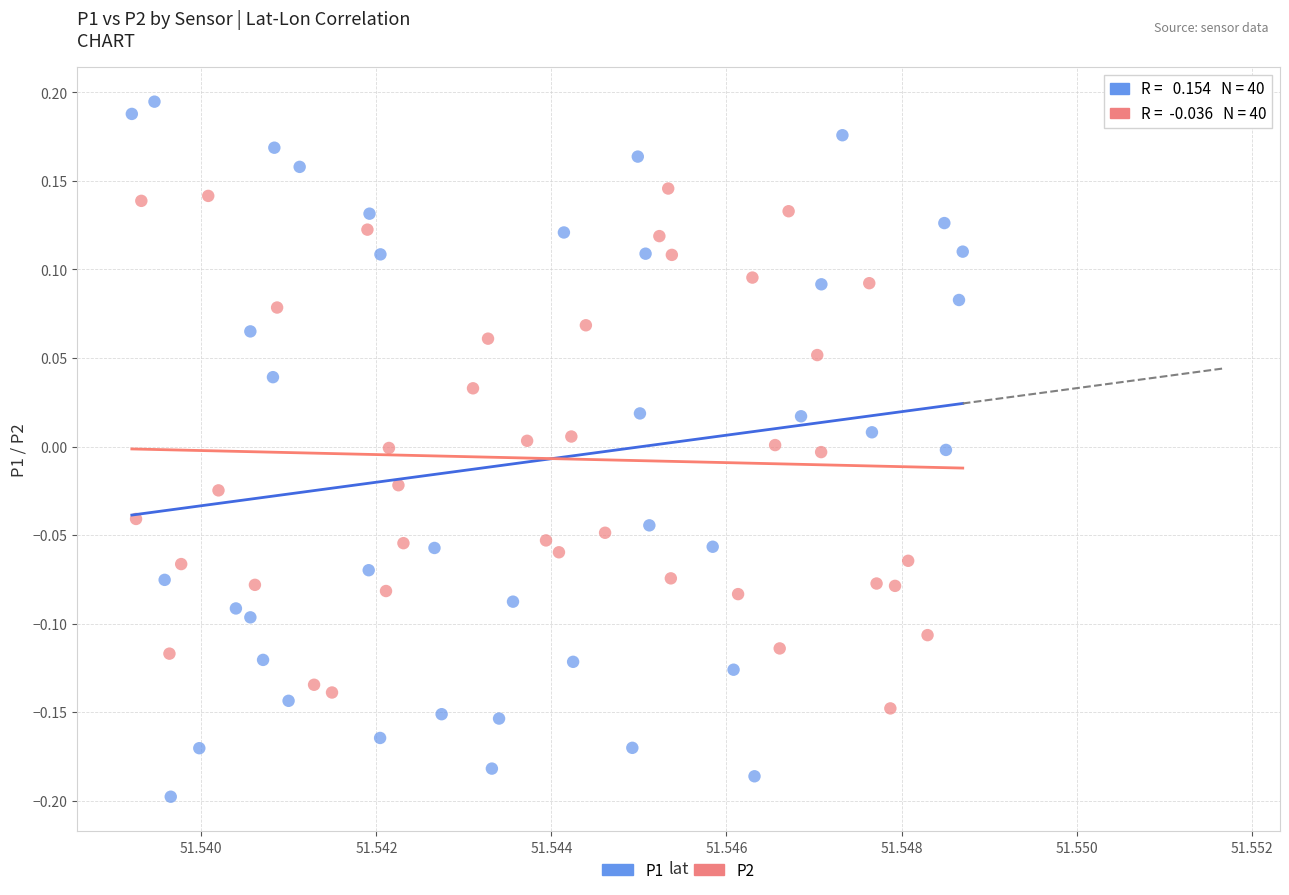

Which series has the largest Y range (max minus min)?

P1